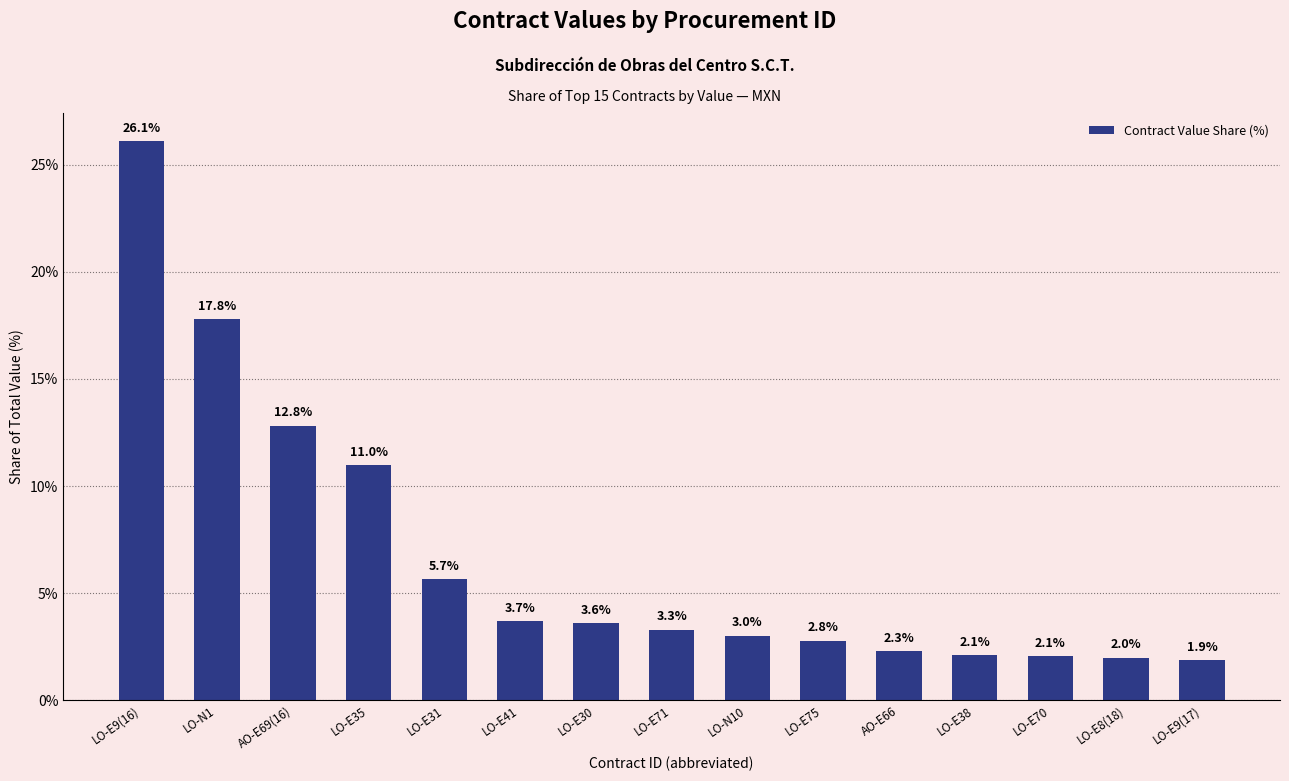

At which label does the data first exceed 3?

LO-E9(16)